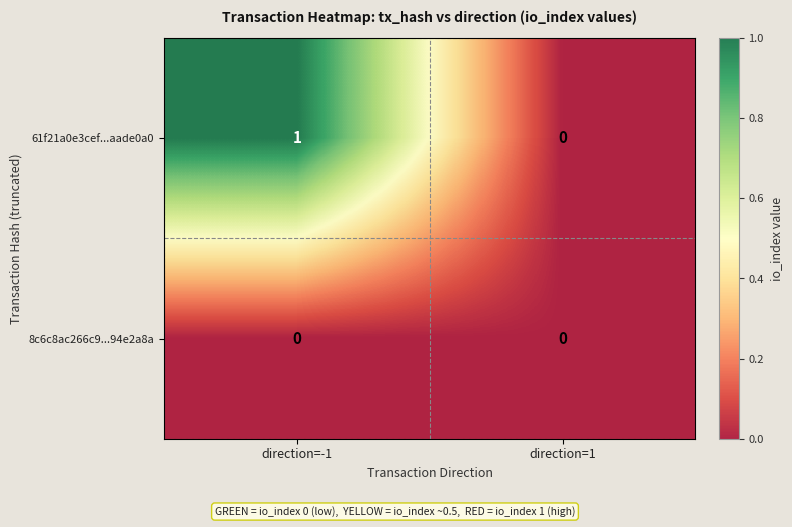

At which category is the sum across all series the highest?

direction=-1